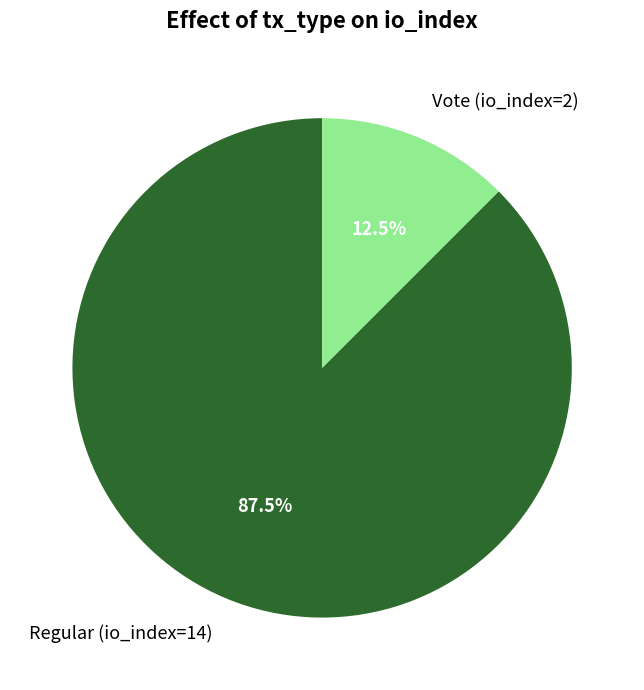

Which slice represents more than half of the pie?

Regular (io_index=14)